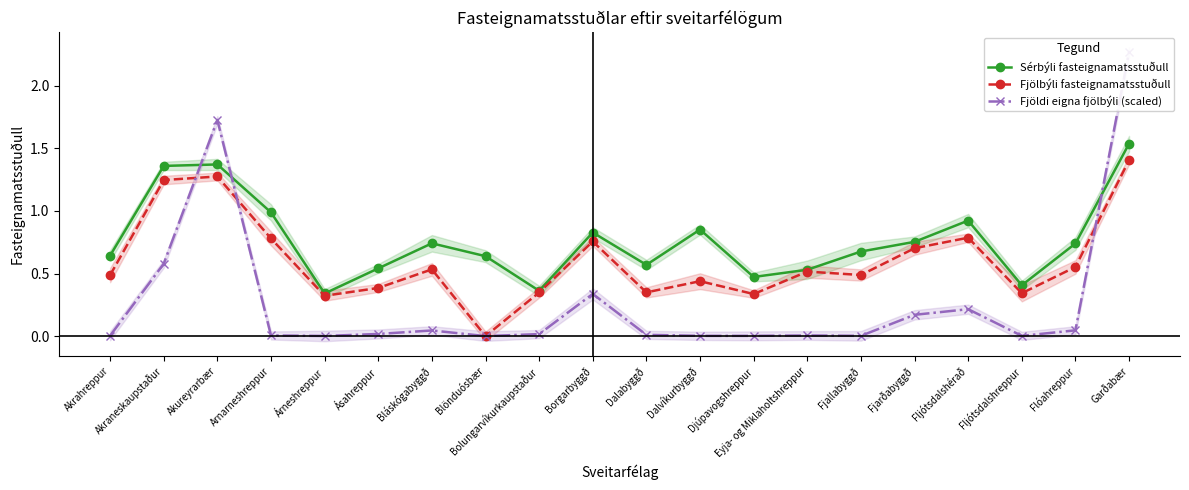

How many interior local peaks does the Fjölbýli fasteignamatsstuðull series have?

6